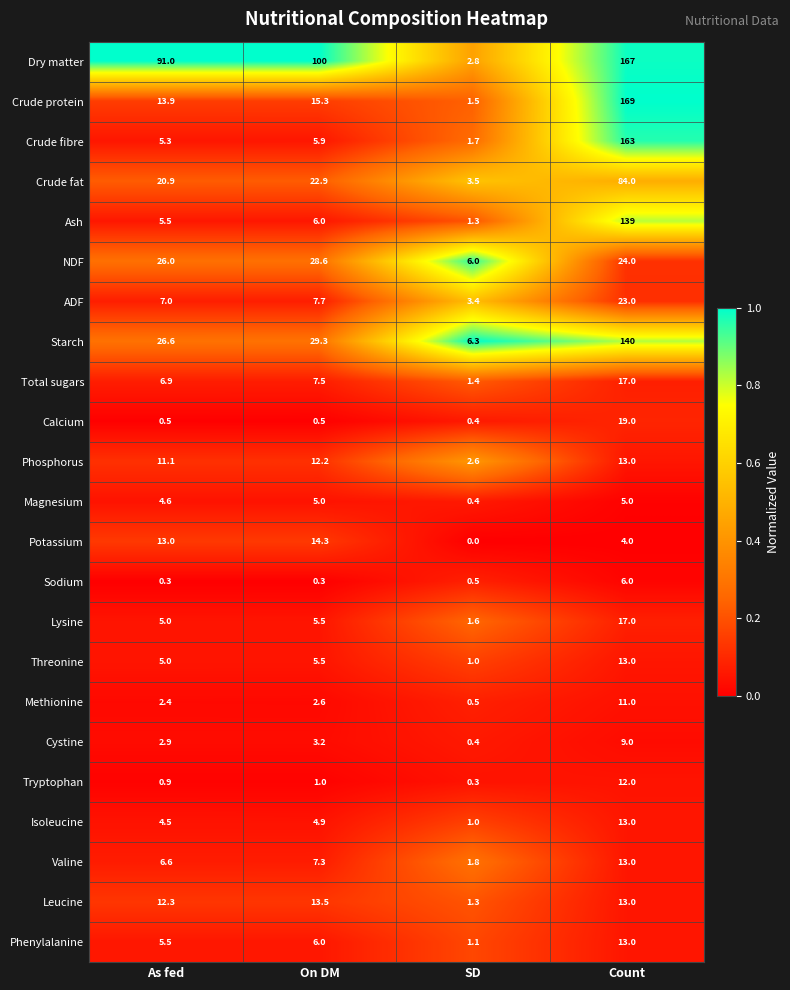

The ADF series shows 12.2 at As fed. True or false?

False